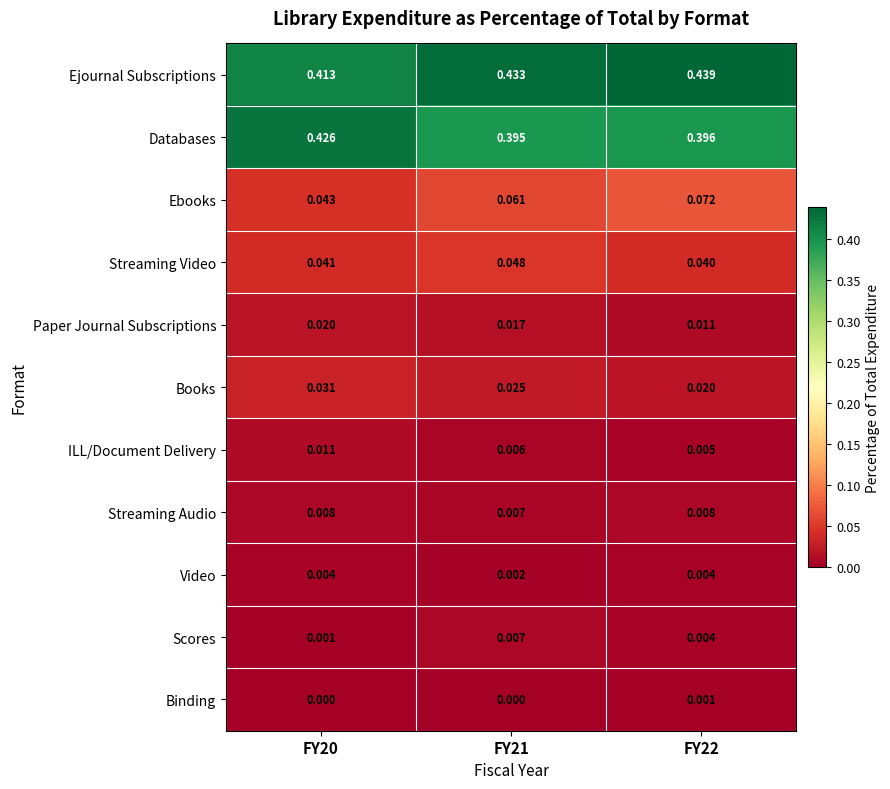

Is the value of Scores at FY21 greater than the value of Ejournal Subscriptions at FY20?

No